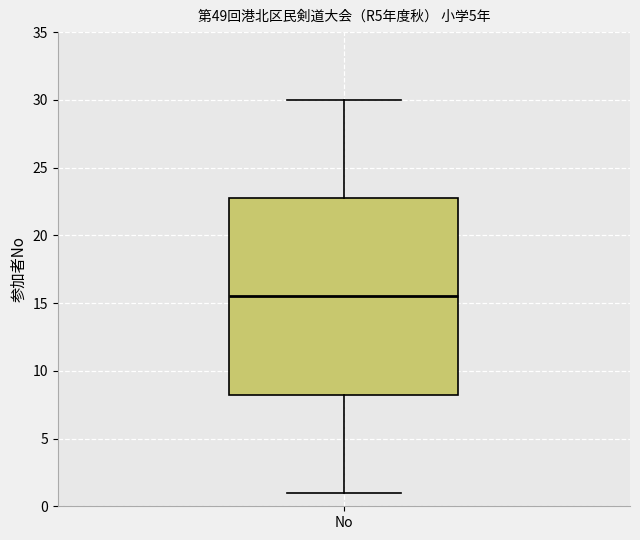

Read this box plot against the y-axis: the position of the median line, the range covered by the box, and the ends of both whiskers. The values are not printed on the chart, so give them approximately, as read against the axis.

median 15.5, box 8.5 to 23.0, whiskers 1.0 to 30.0